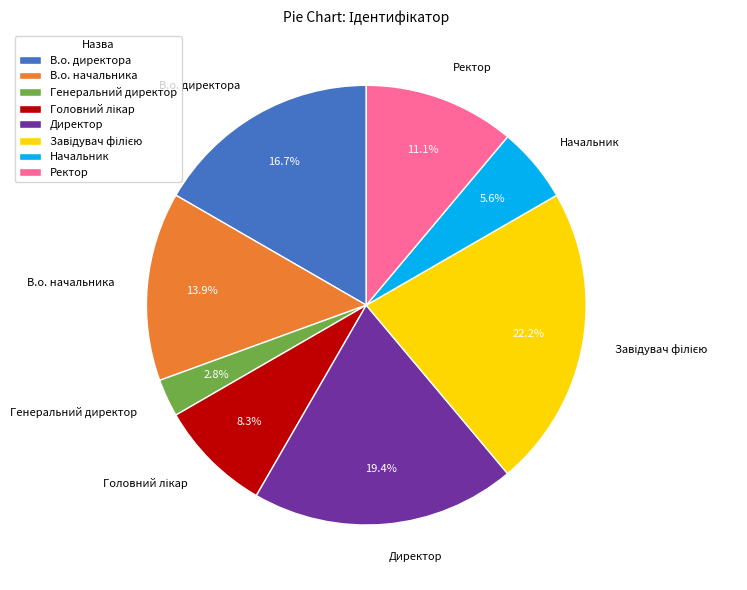

True or false: В.о. директора accounts for 7% of the total.

False